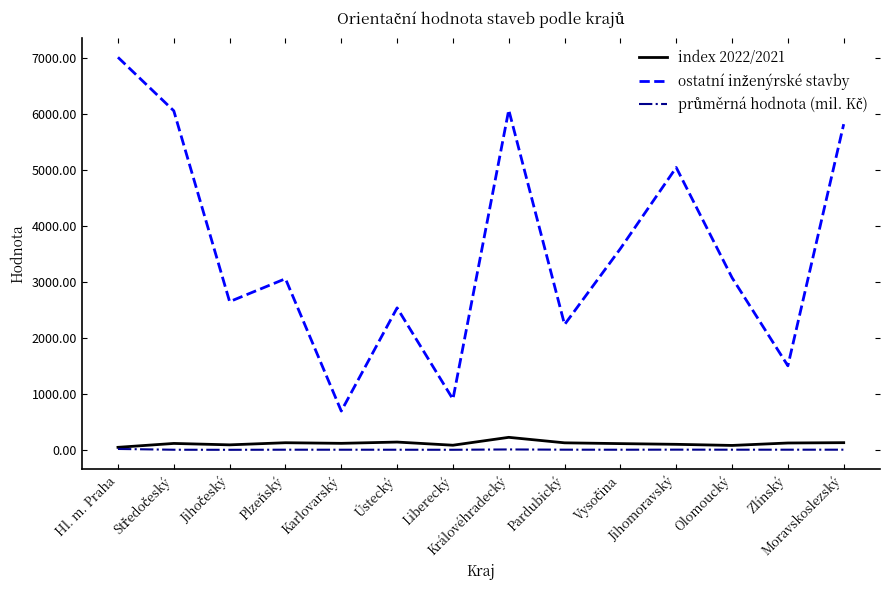

What is the maximum value shown in the chart?

7007.0